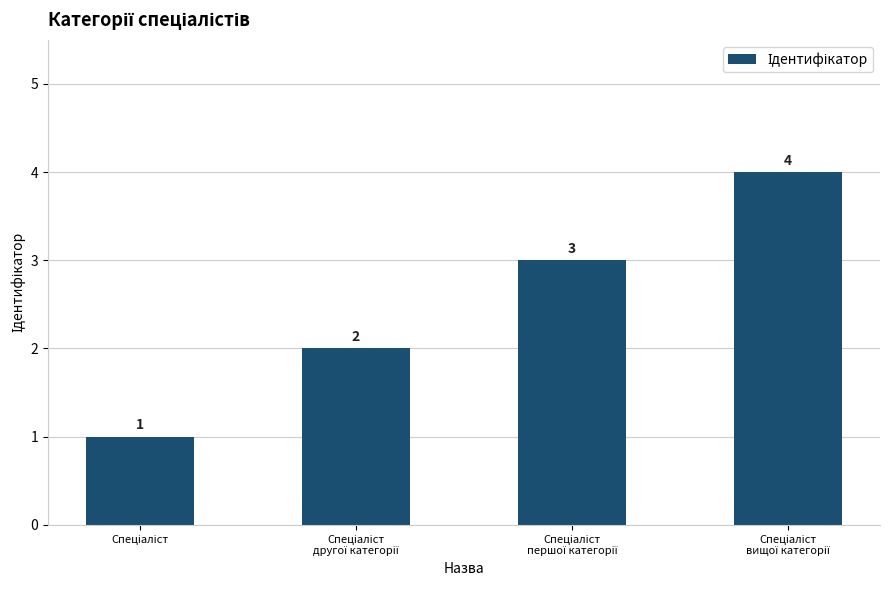

Count the number of categories in the chart.

4